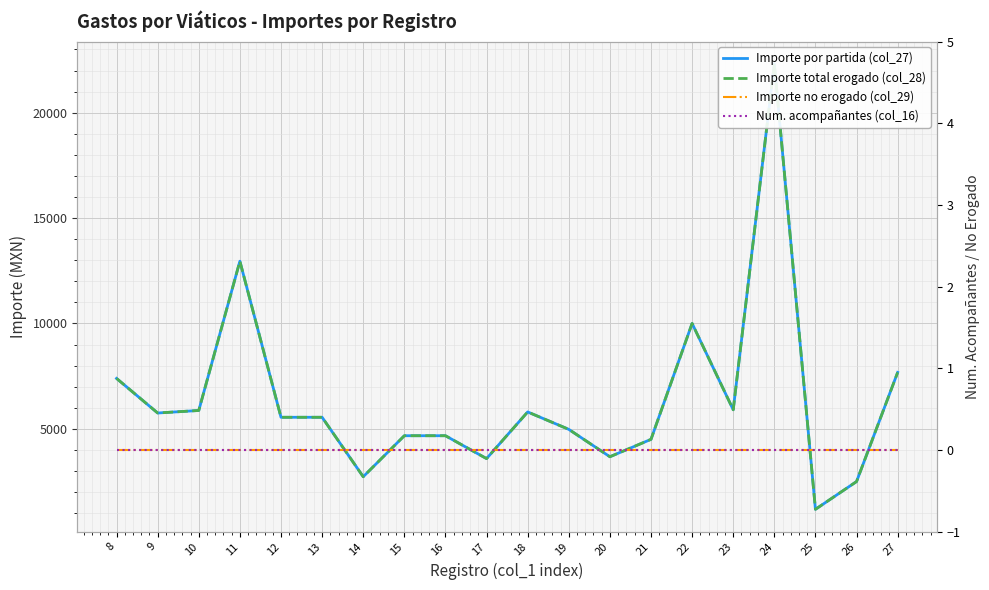

How many lines are shown in the chart?

4